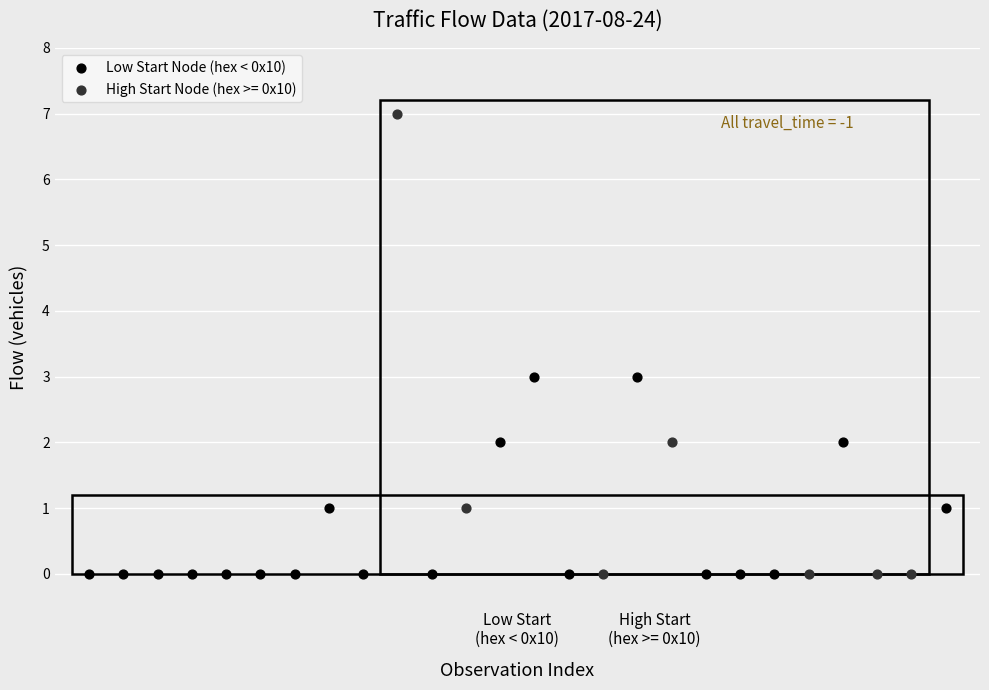

Which series reaches the maximum Y coordinate?

High Start Node (hex >= 0x10)